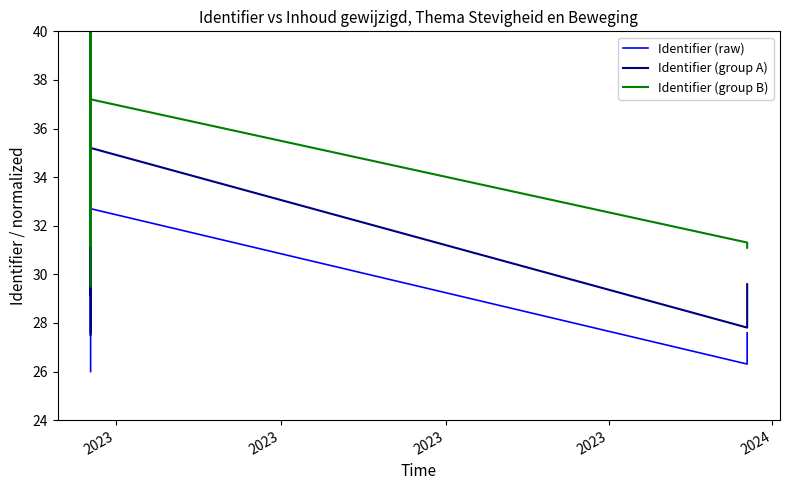

What is the sum of all Identifier (group A) values?

553.0